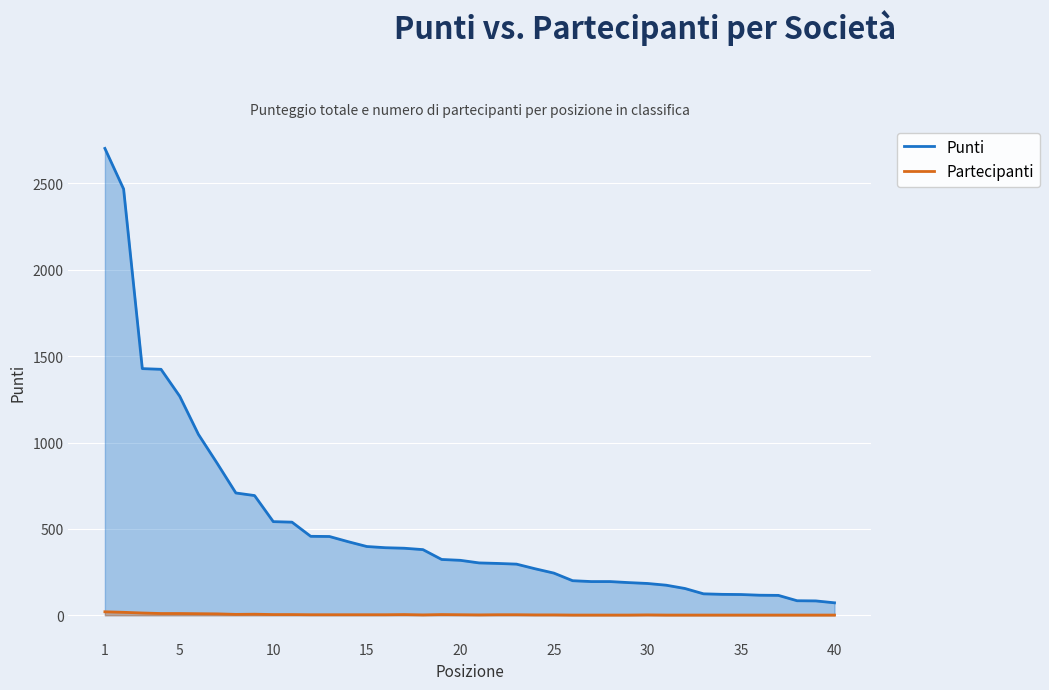

List the series in order of their peak value, lowest first.

Partecipanti, Punti